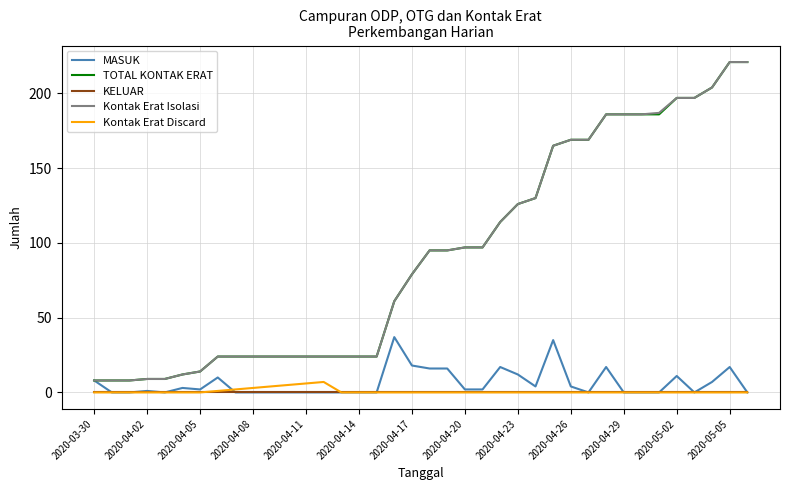

At how many categories does at least one series exceed 164?

12